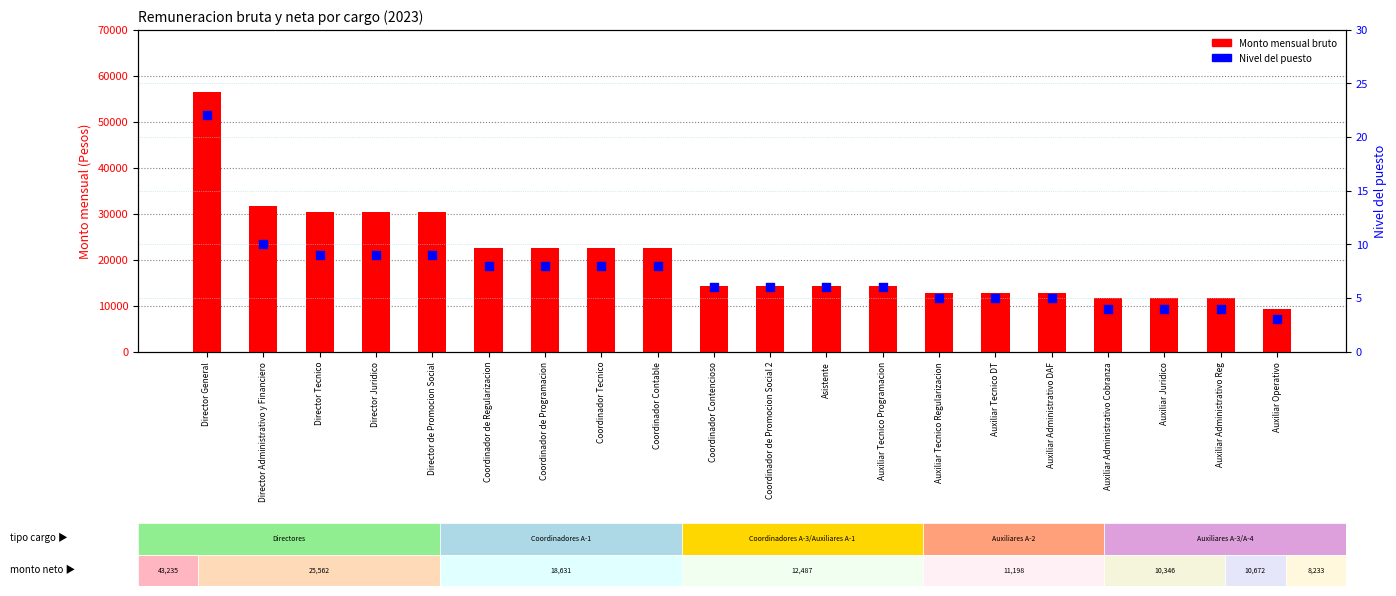

Which series has the largest total across all categories?

Monto mensual bruto